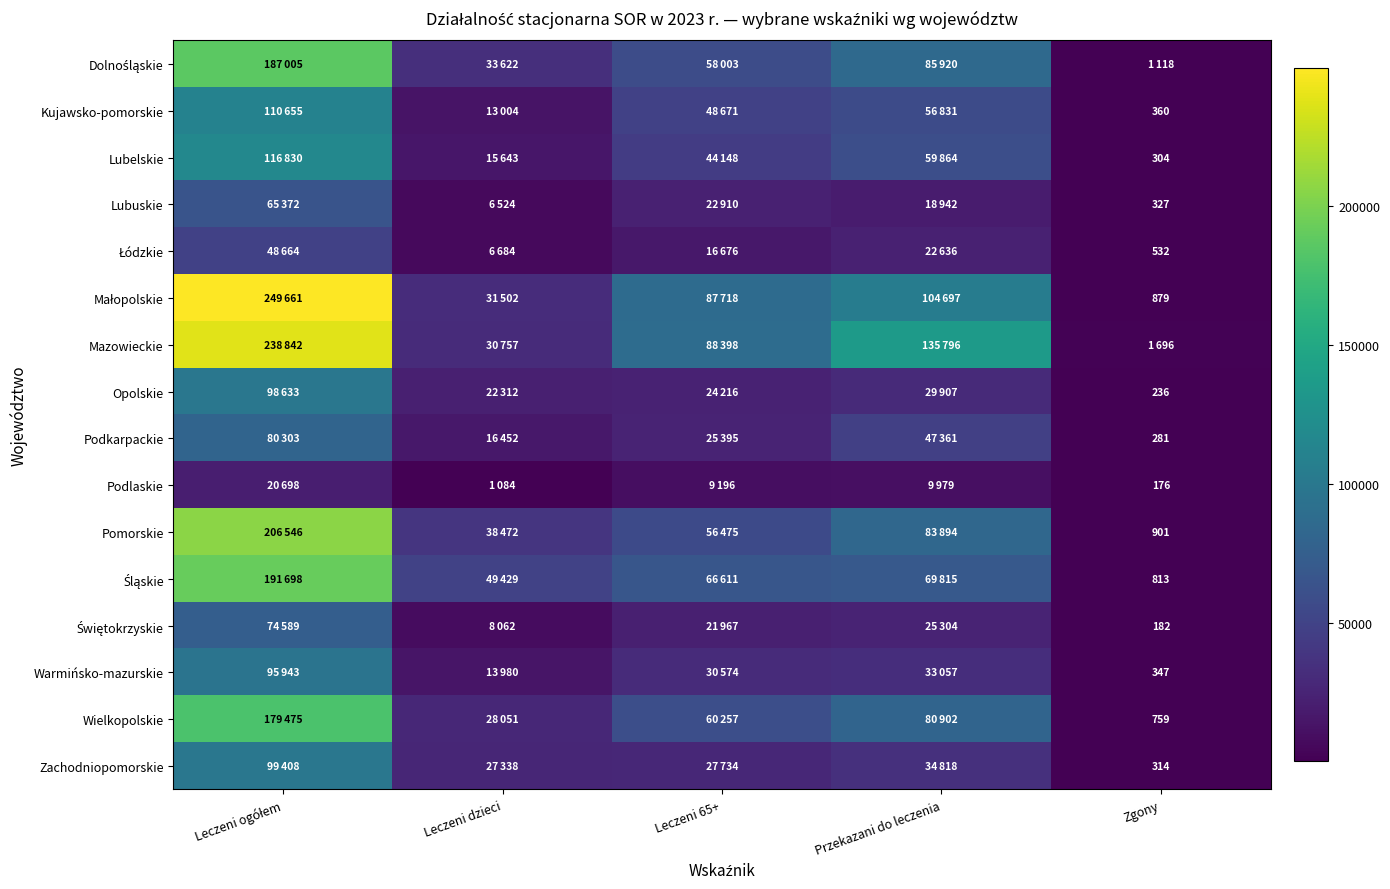

Between Przekazani do leczenia and Leczeni ogółem, which is larger?

Leczeni ogółem